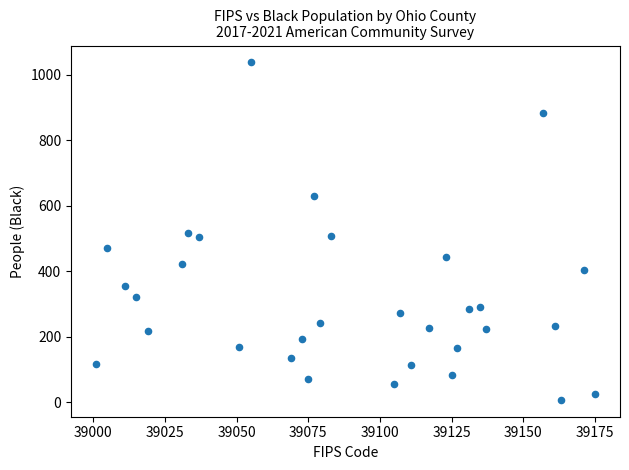

What is the range of Y values (max minus min)?

1030